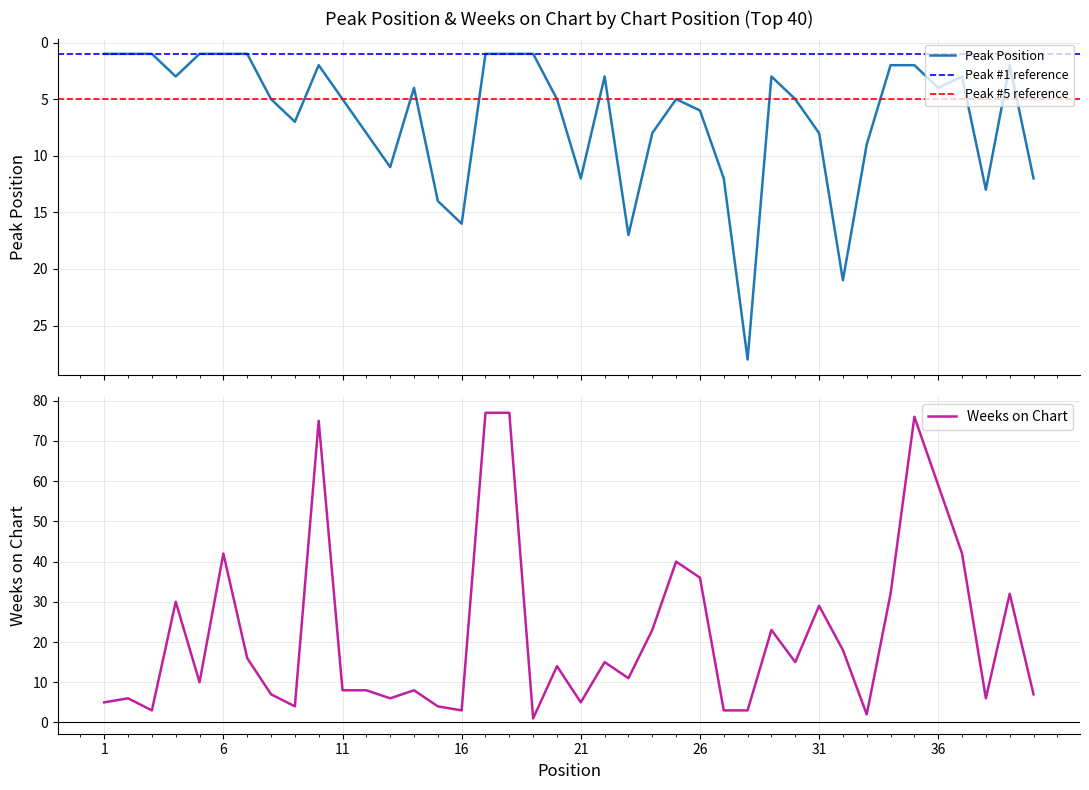

What is the sum of the Peak Position values at 36 and 39?

6